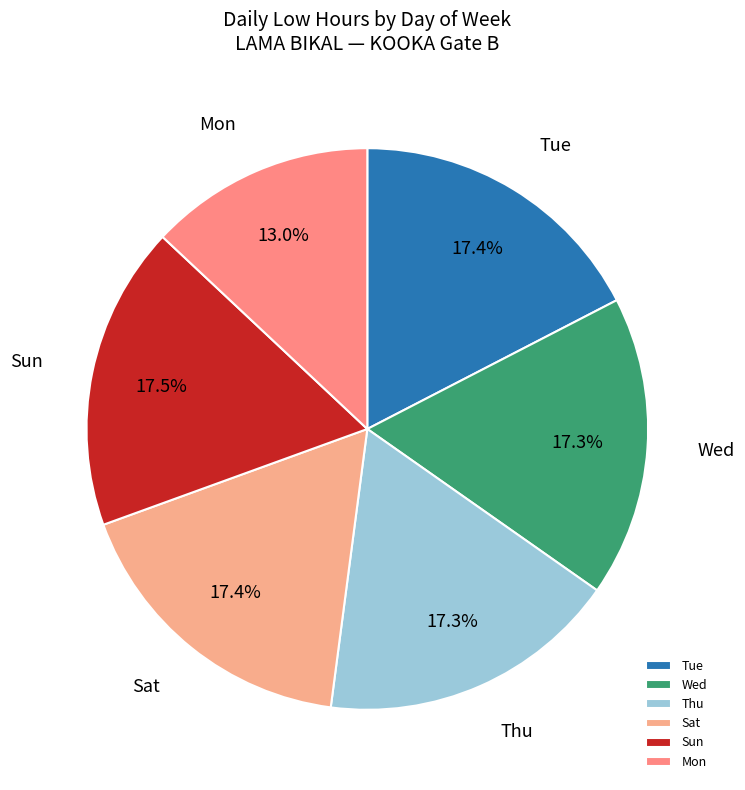

Which slice is the smallest?

Mon